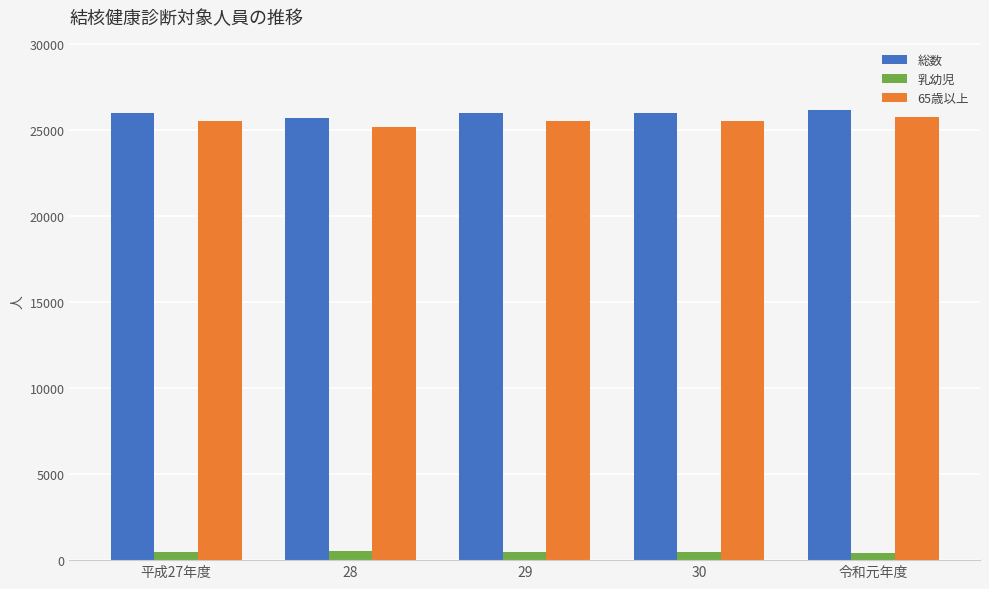

How many categories are shown in the chart?

5